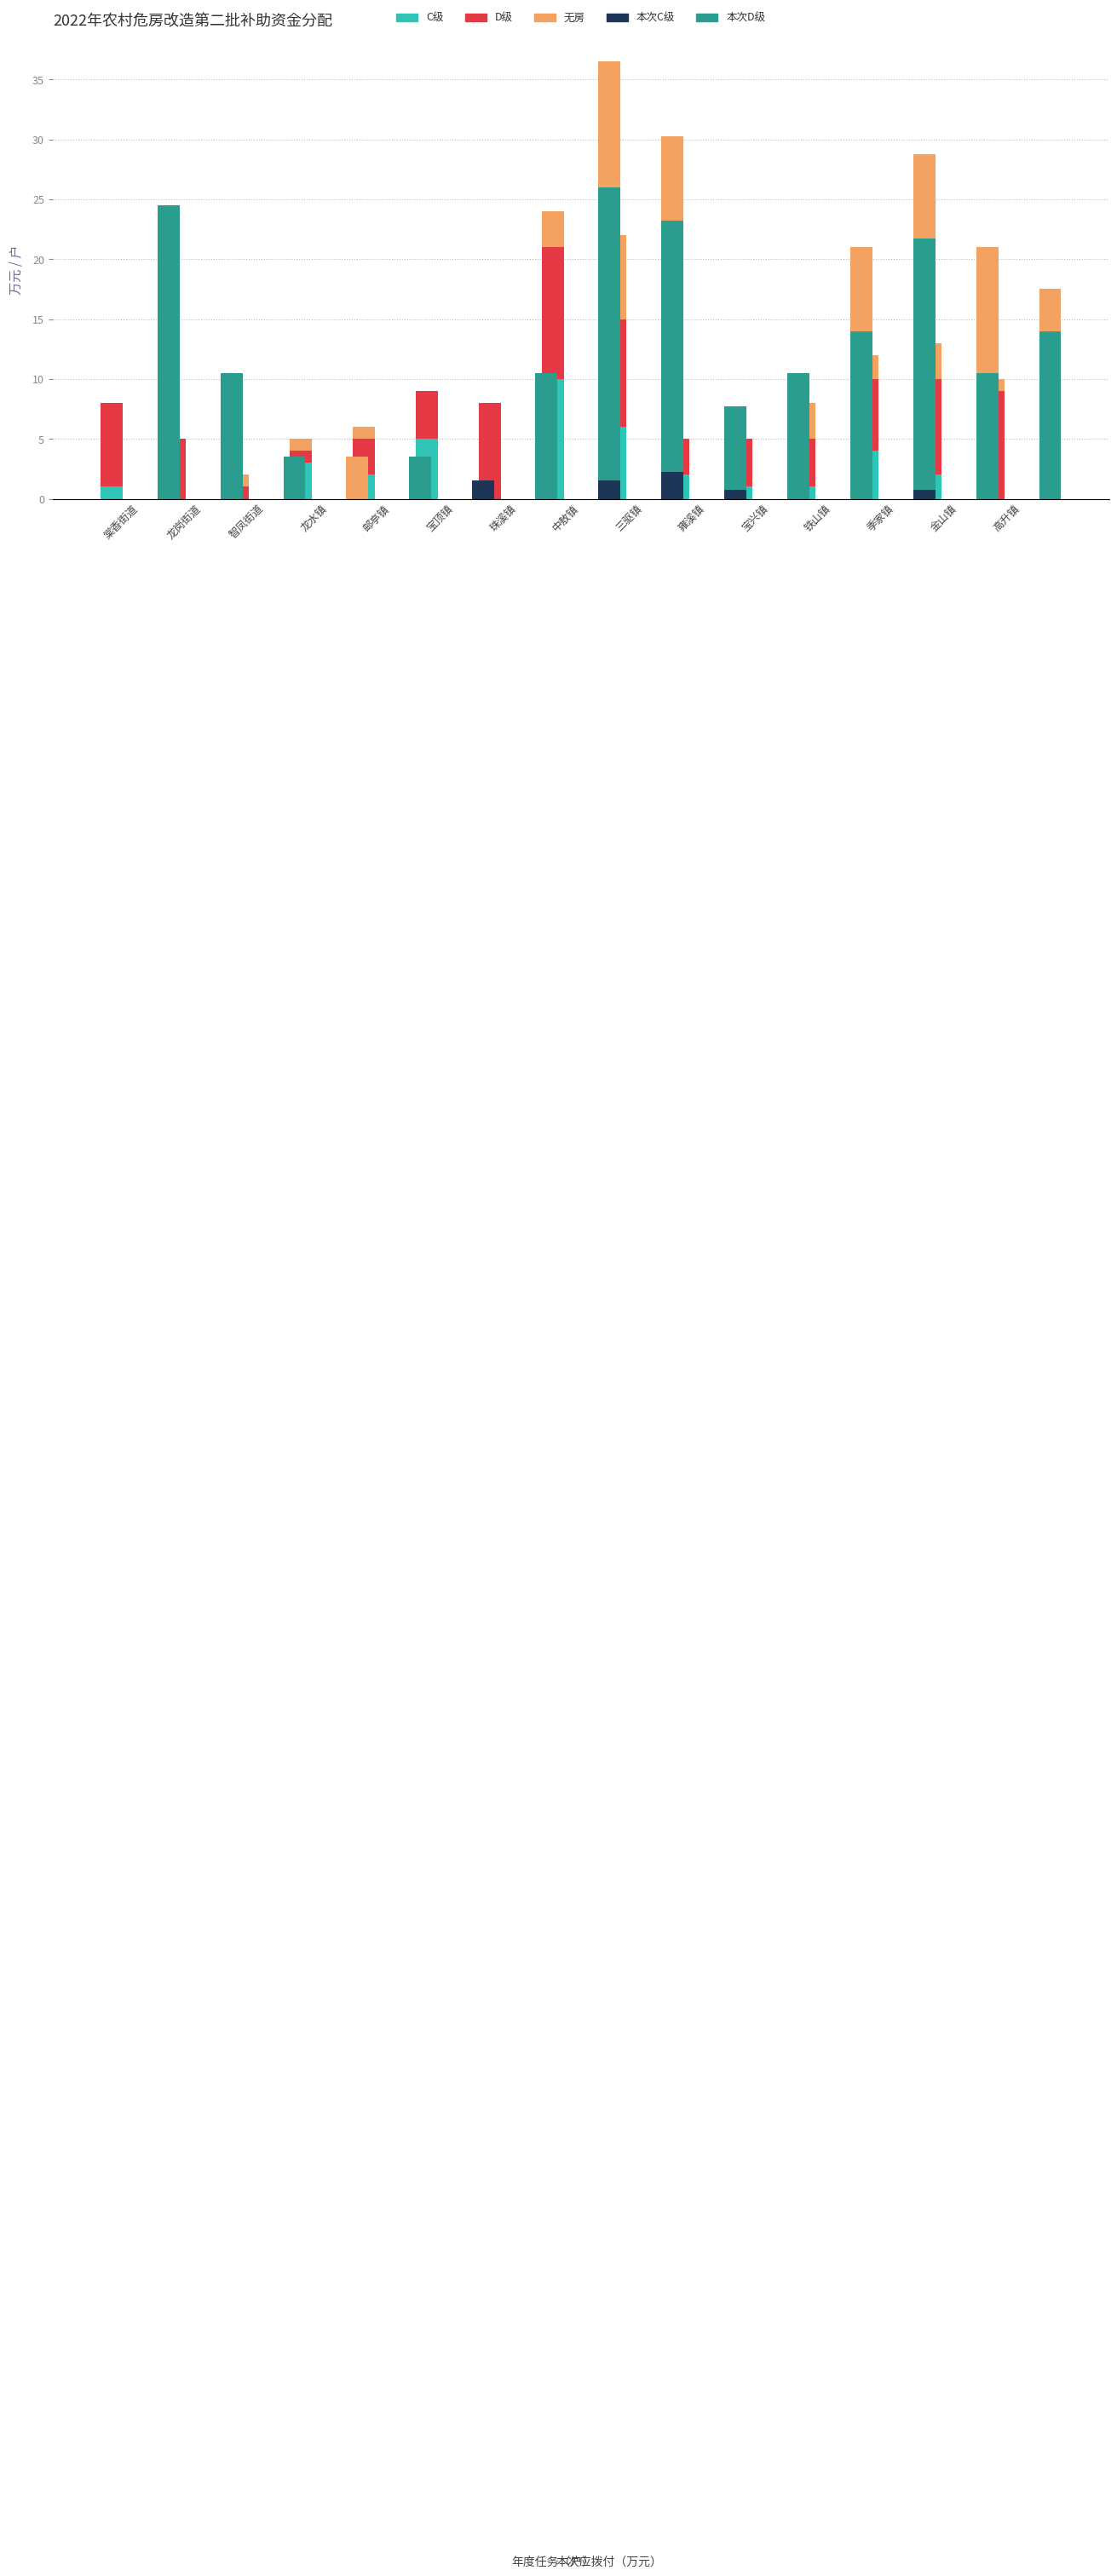

Rank the series by their maximum value, from lowest to highest.

本次C级（万元）, 无房任务（户）, C级任务（户）, D级任务（户）, 本次D级（万元）